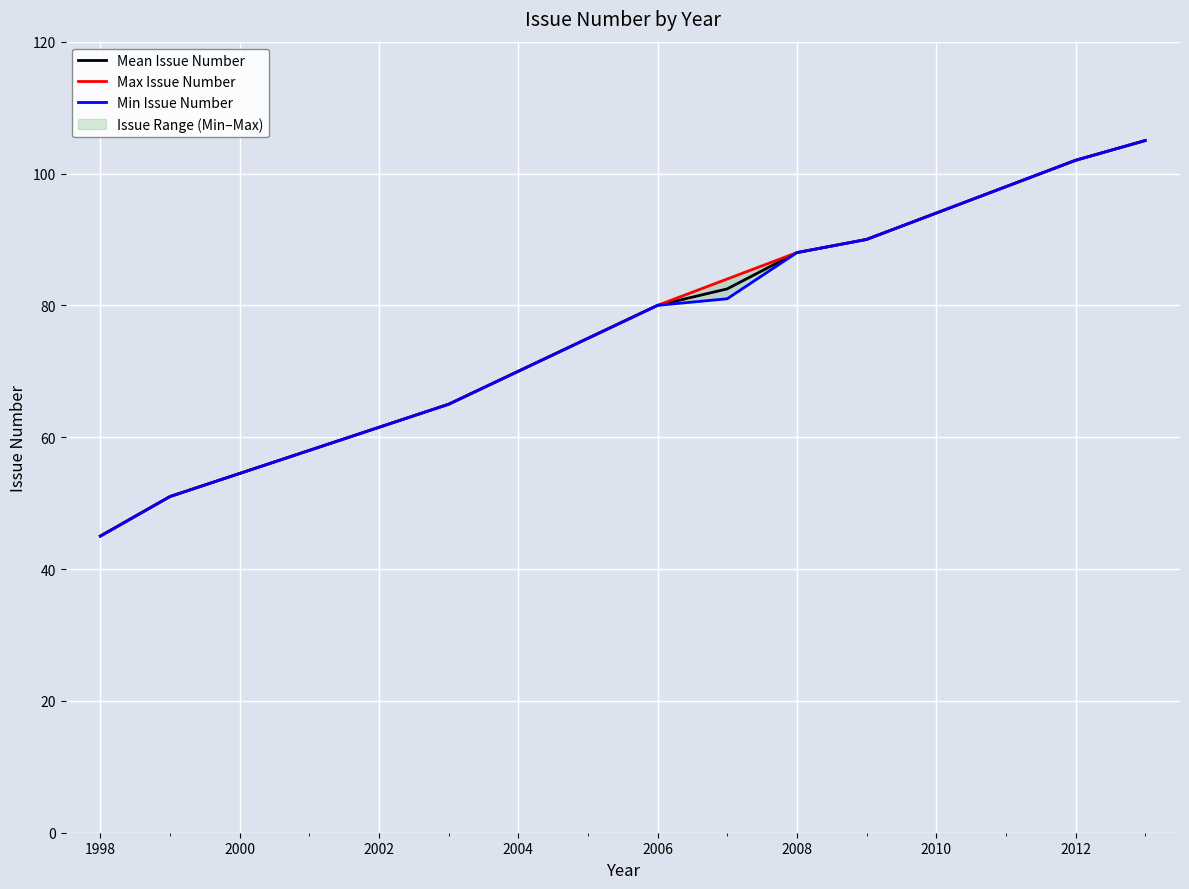

What is the difference between the maximum and second lowest values in the Max Issue Number series?

54.0